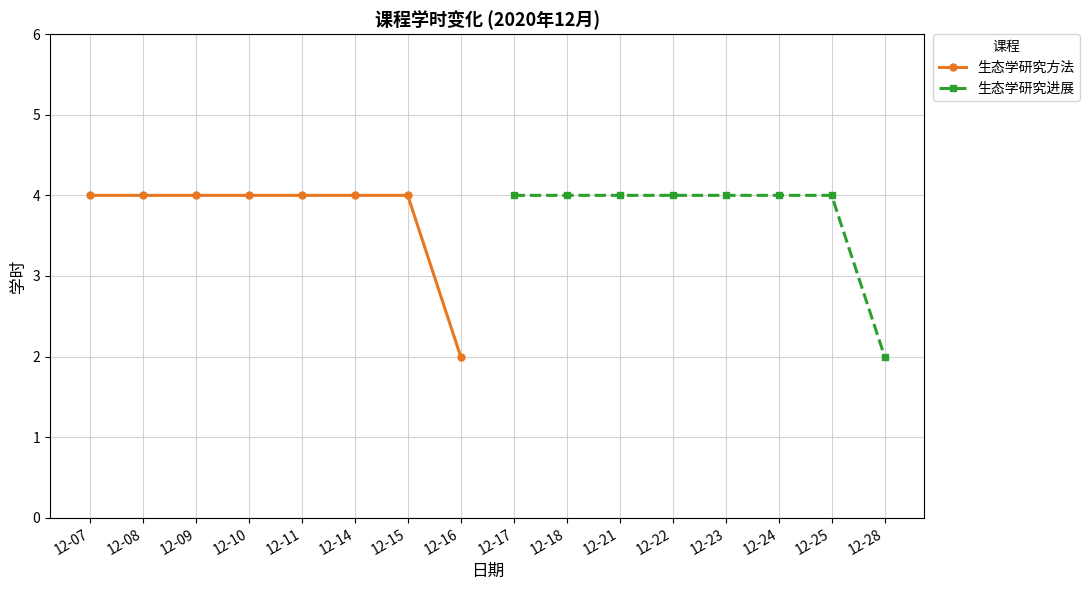

At which label does 生态学研究方法 reach its minimum?

12-16